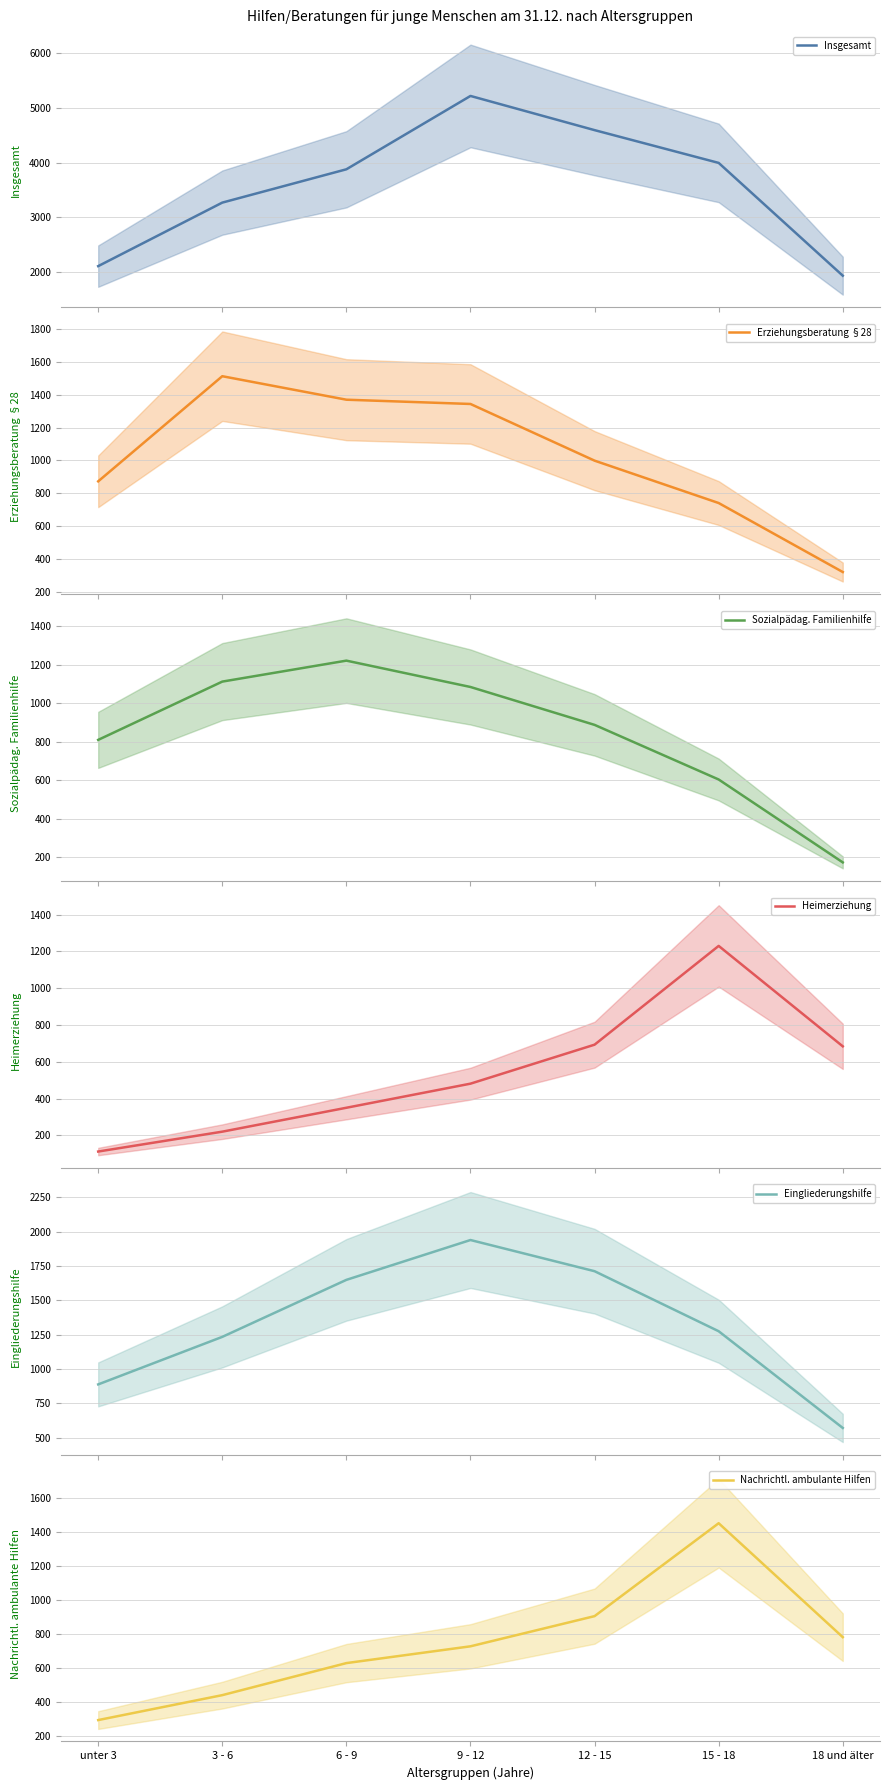

At which category does Heimerziehung reach its first local peak?

15 - 18